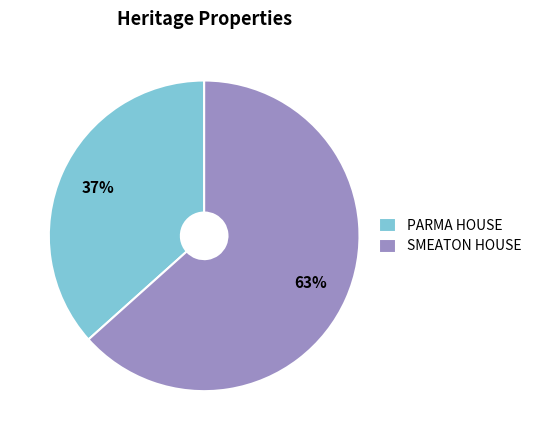

Do SMEATON HOUSE and PARMA HOUSE together represent more than half of the pie?

Yes